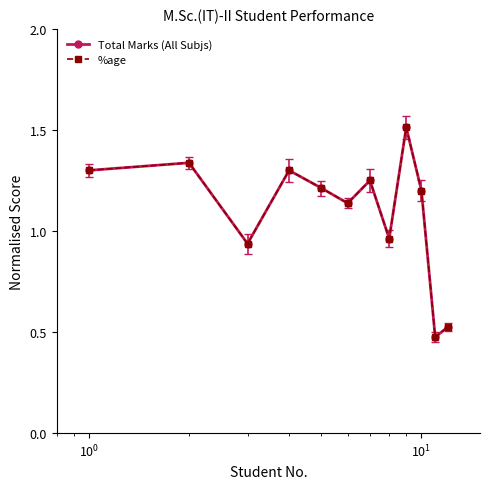

How many data points does each series have?

12